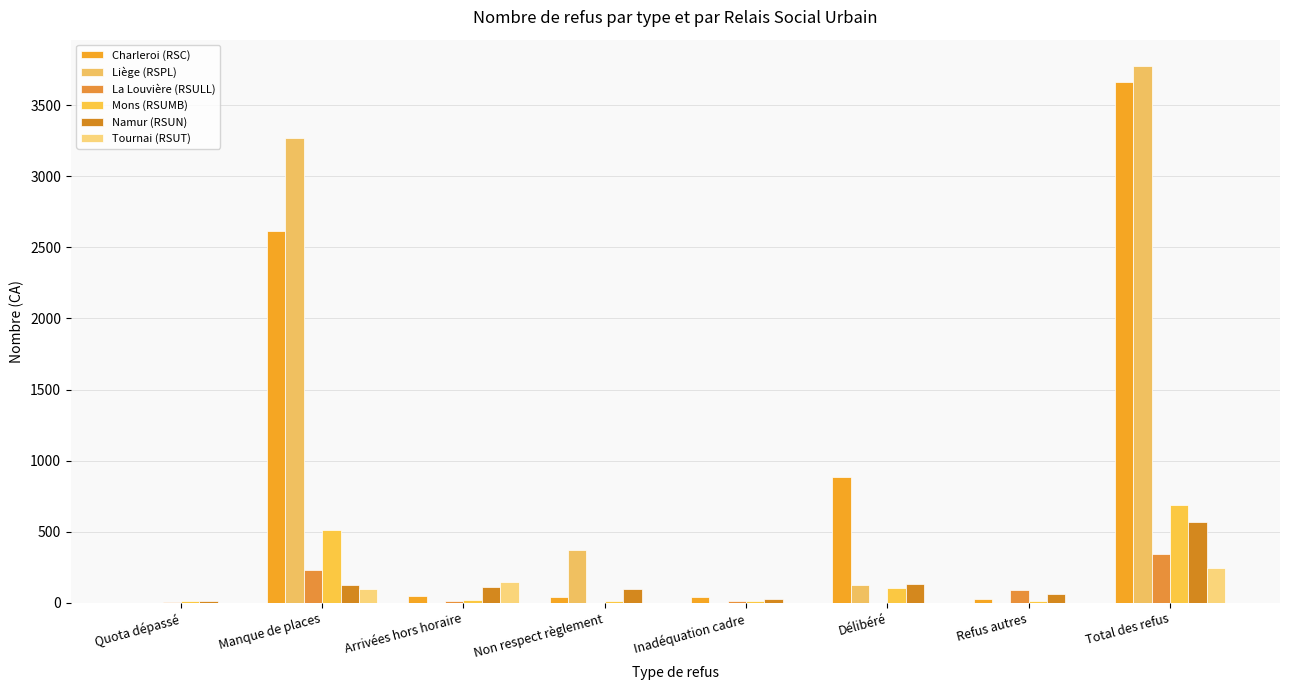

How many distinct data groups are displayed?

6